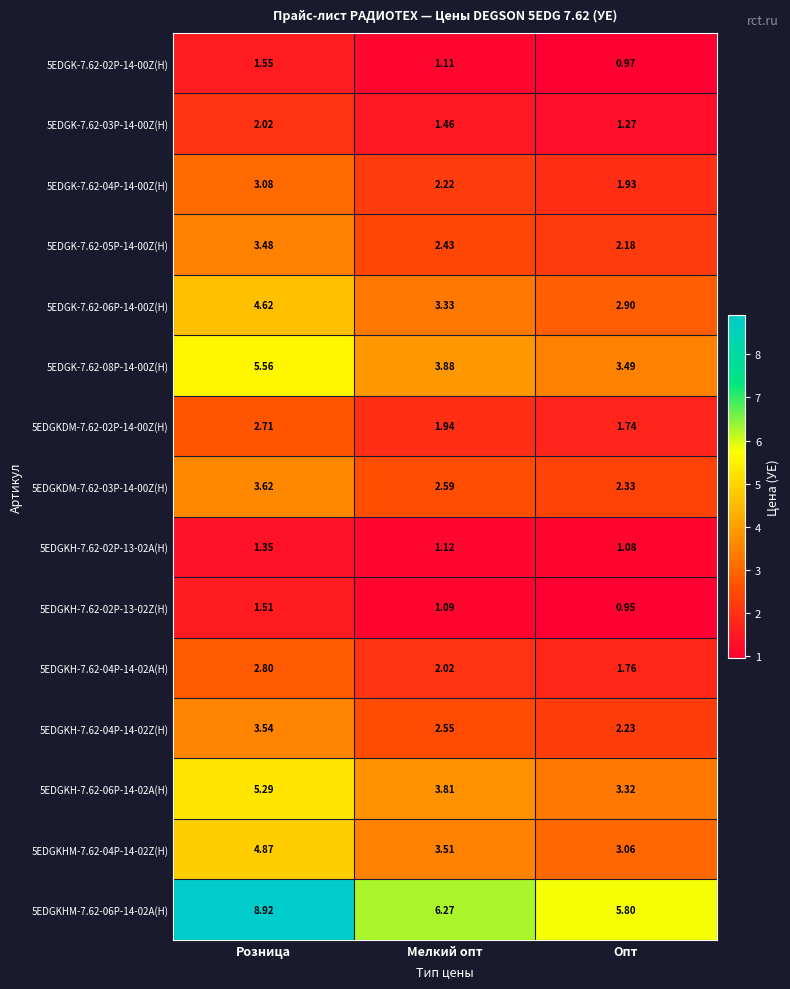

Which label corresponds to the smallest value in the chart?

Опт